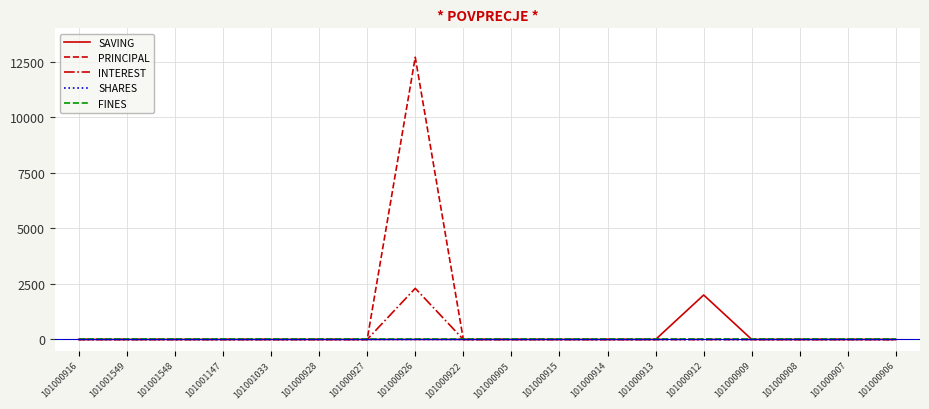

In SAVING, how many points are higher than both neighbors (excluding endpoints)?

1